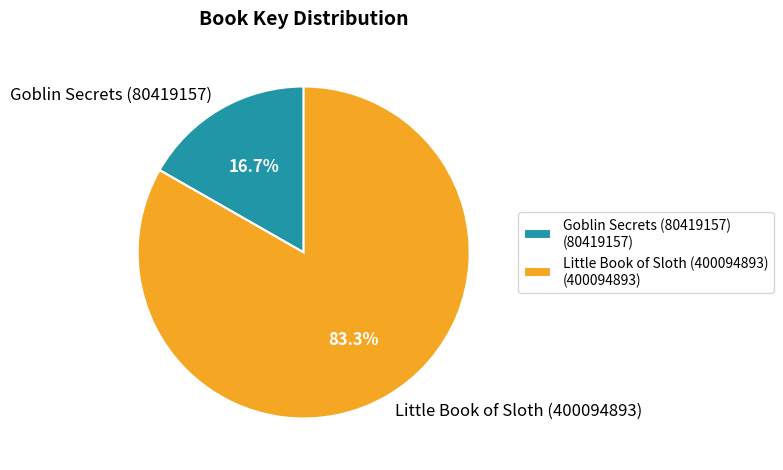

To the nearest percent, what is the difference between the largest and smallest slice percentages?

67%